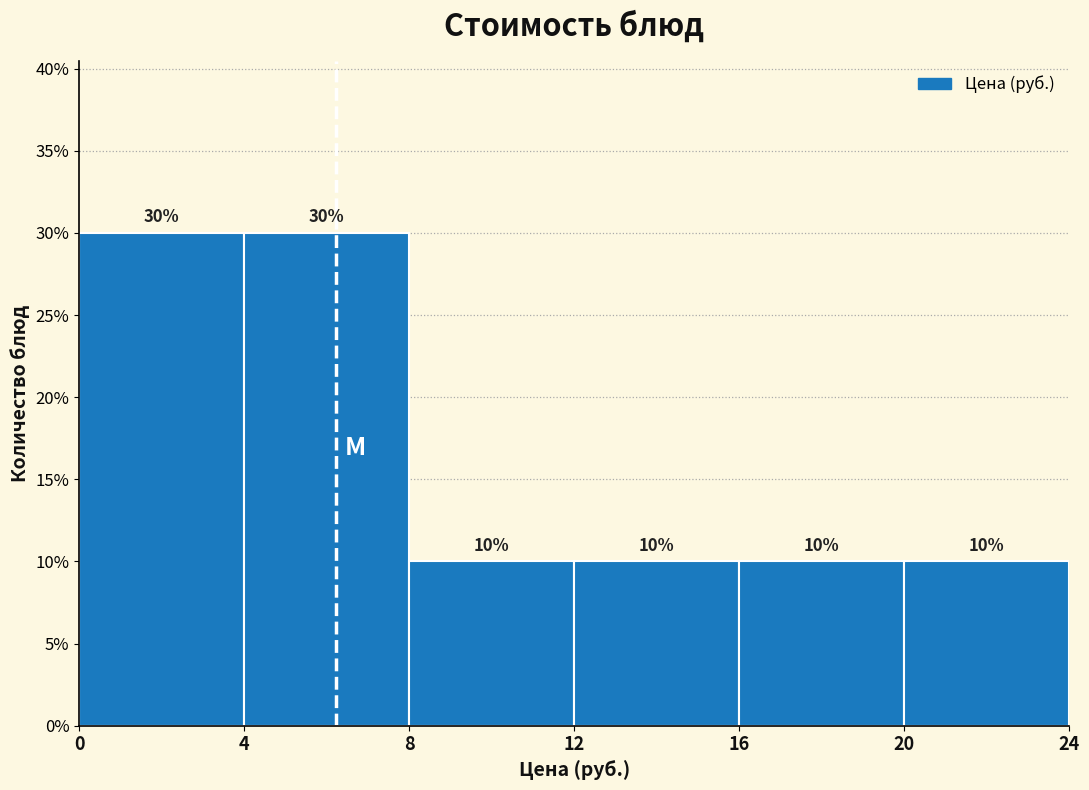

Reading left to right, list every bar in this chart as the range it spans on the x-axis followed by its height.

0 to 4: 30
4 to 8: 30
8 to 12: 10
12 to 16: 10
16 to 20: 10
20 to 24: 10